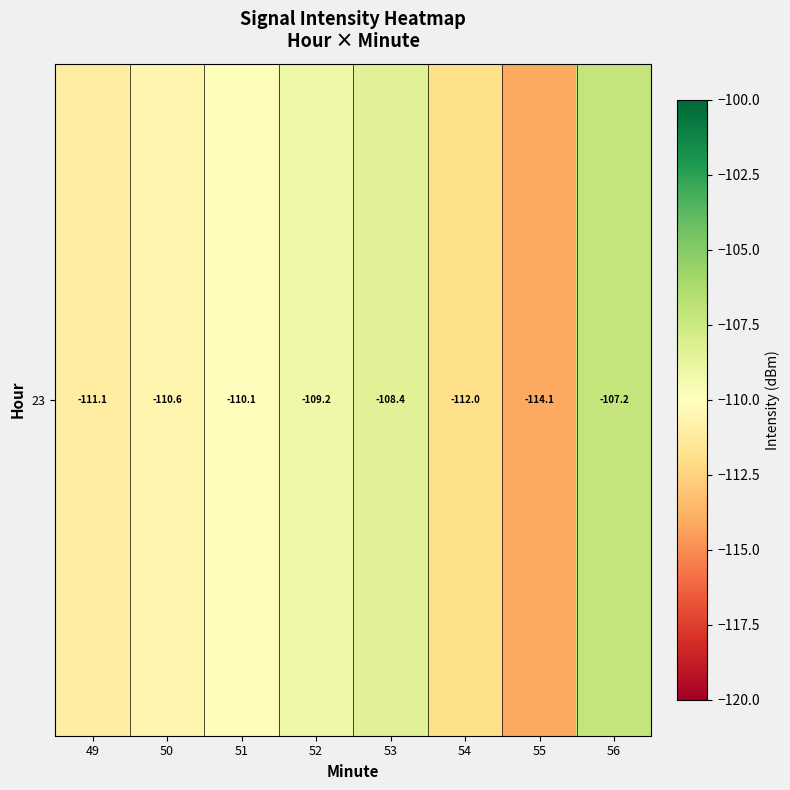

Where does the data first go above -110?

52